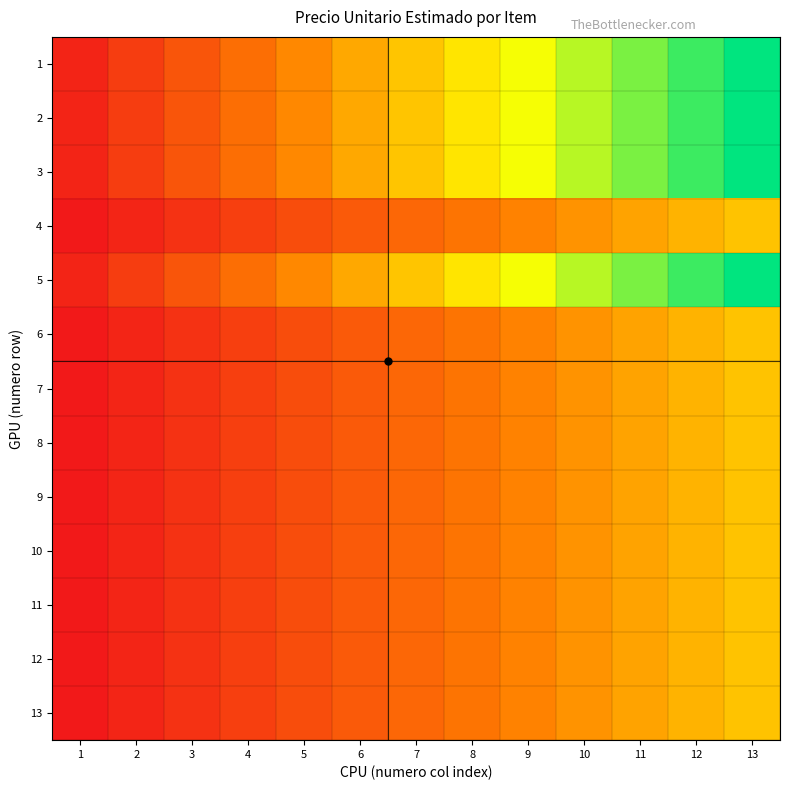

Which series has the largest range (max minus min)?

1